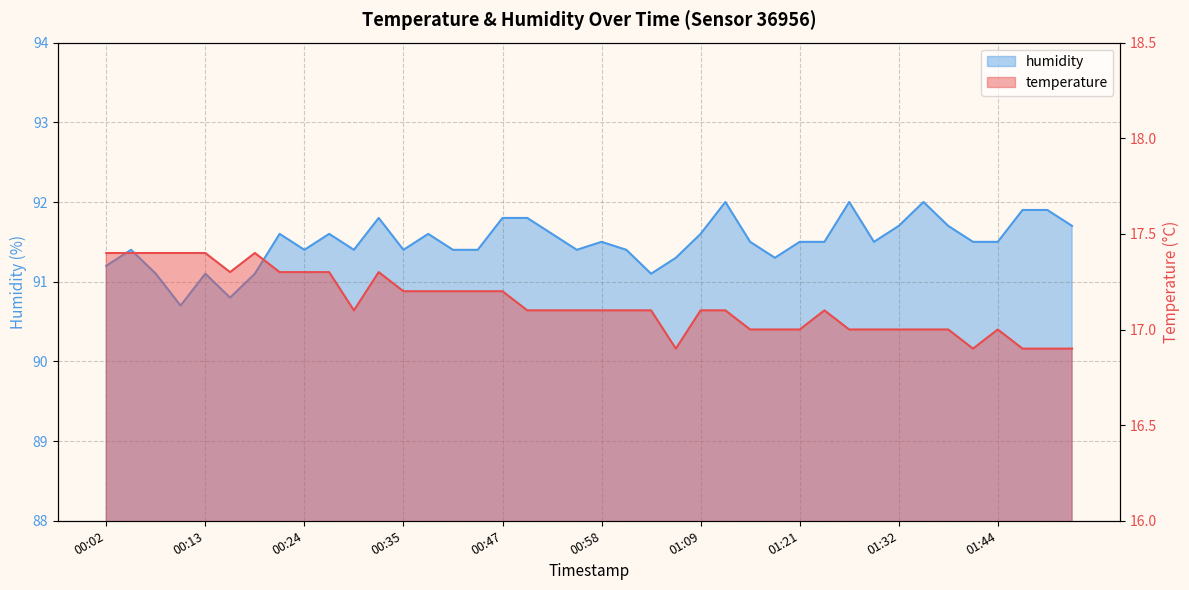

What is the minimum value for temperature?

16.9